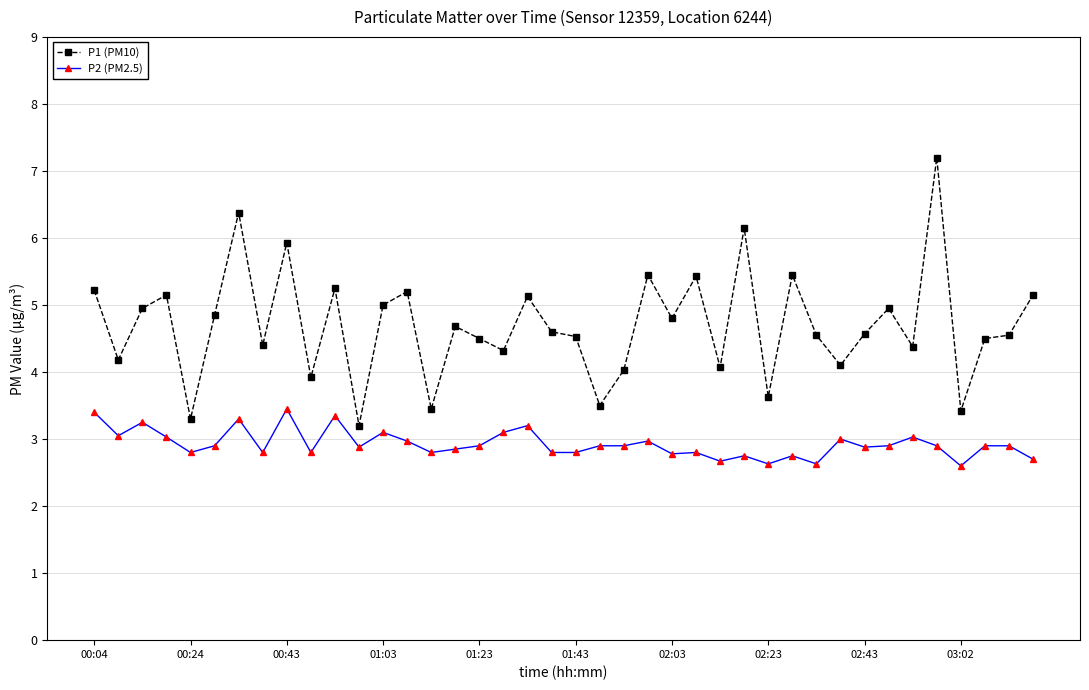

Rank the series by their average value, from lowest to highest.

P2 (PM2.5), P1 (PM10)